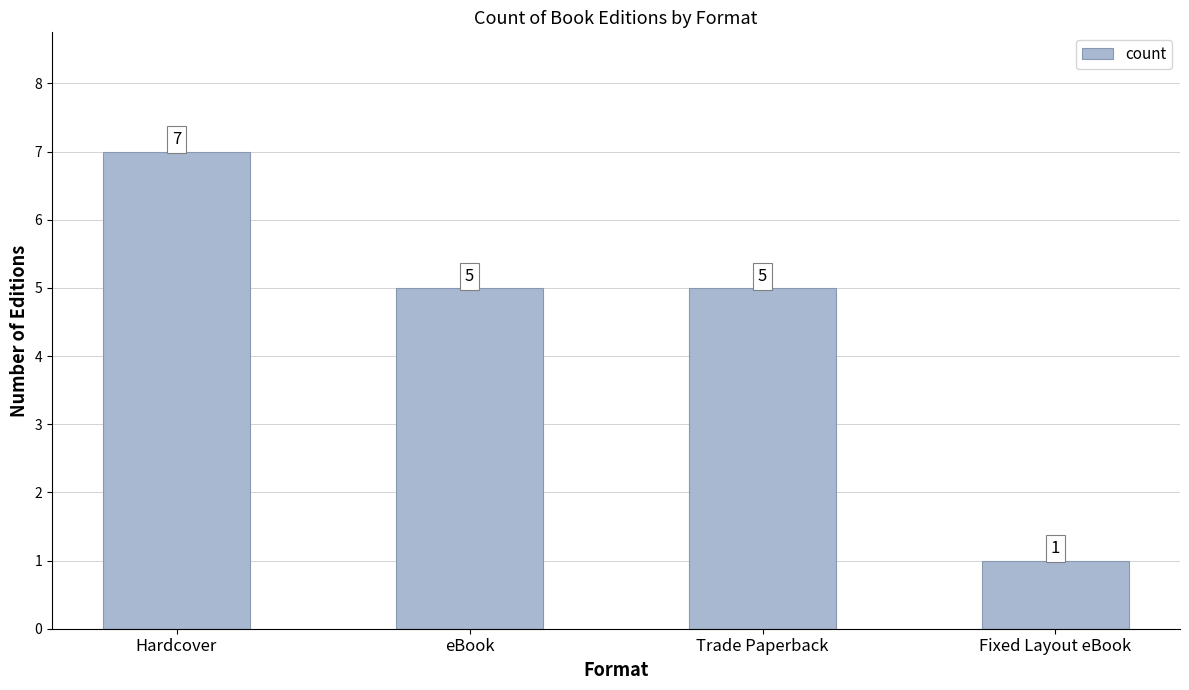

What value does the data have at Trade Paperback?

5